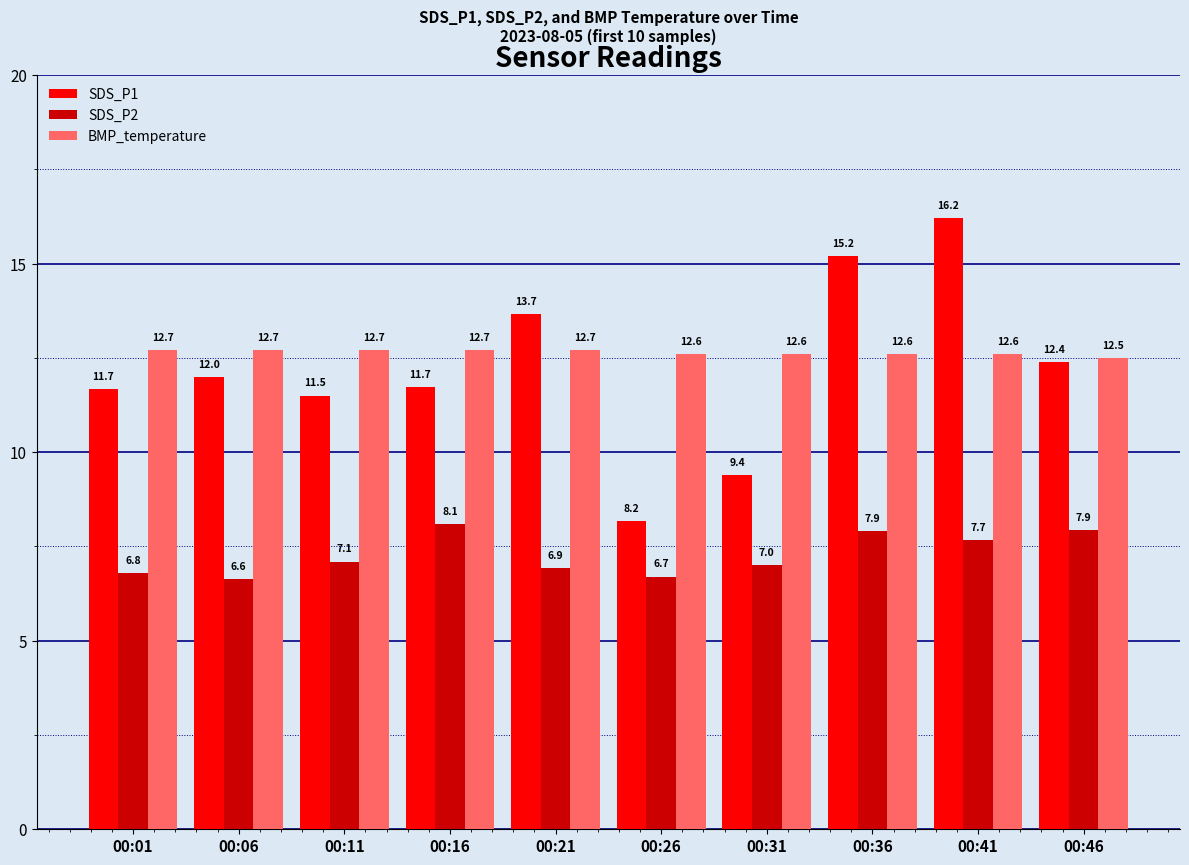

Which series has the widest spread of values?

SDS_P1